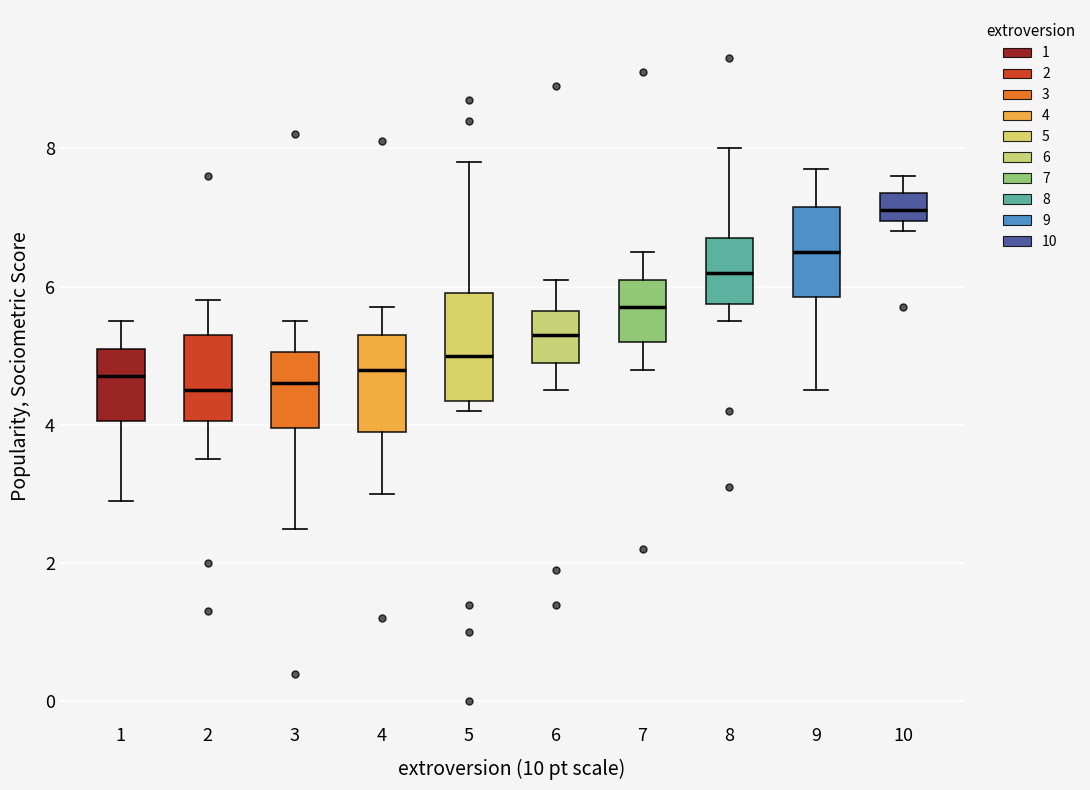

Reading left to right, read every box against the y-axis: the position of its median line, the range the box covers, and the ends of its whiskers. The values are not printed on the chart, so give them approximately, as read against the axis.

1: median 4.8, box 4.0 to 5.2, whiskers 3.0 to 5.6
2: median 4.6, box 4.0 to 5.4, whiskers 3.6 to 5.8
3: median 4.6, box 4.0 to 5.0, whiskers 2.6 to 5.6
4: median 4.8, box 4.0 to 5.4, whiskers 3.0 to 5.8
5: median 5.0, box 4.4 to 6.0, whiskers 4.2 to 7.8
6: median 5.4, box 5.0 to 5.6, whiskers 4.6 to 6.2
7: median 5.8, box 5.2 to 6.2, whiskers 4.8 to 6.6
8: median 6.2, box 5.8 to 6.8, whiskers 5.6 to 8.0
9: median 6.6, box 5.8 to 7.2, whiskers 4.6 to 7.8
10: median 7.2, box 7.0 to 7.4, whiskers 6.8 to 7.6